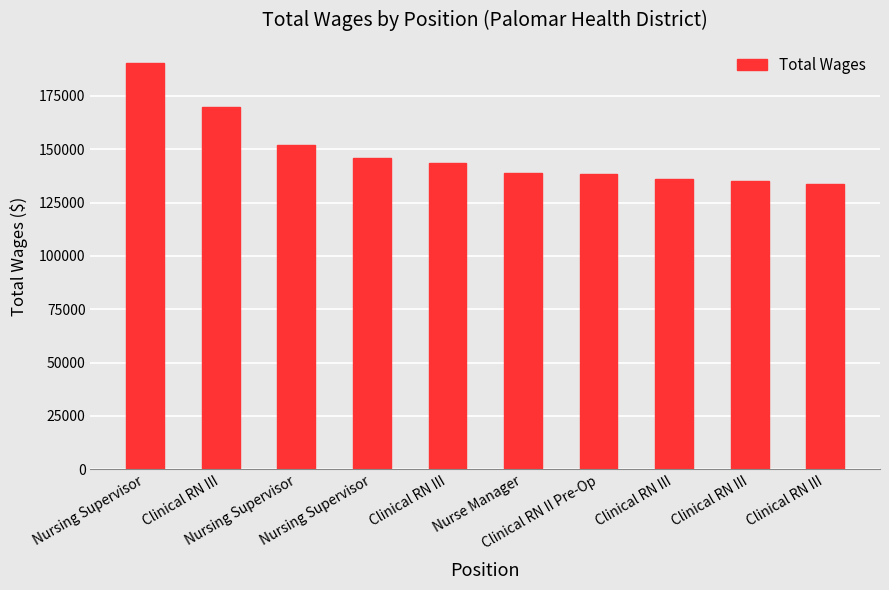

What is the label of the 6th bar from the left?

Nurse Manager